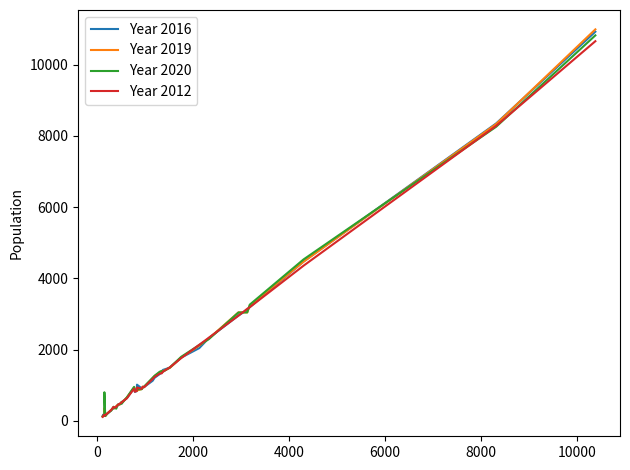

Which series has the largest range (max minus min)?

Year 2019